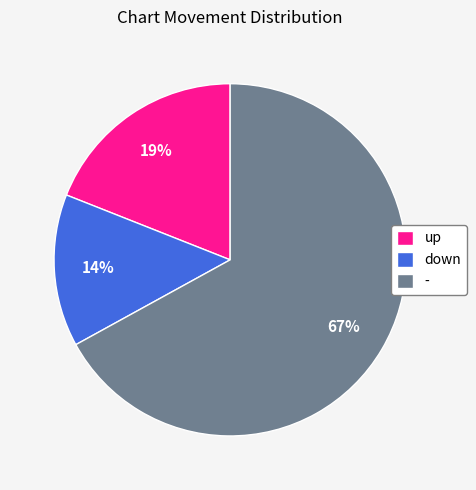

Rank the categories by value from lowest to highest.

down, up, -